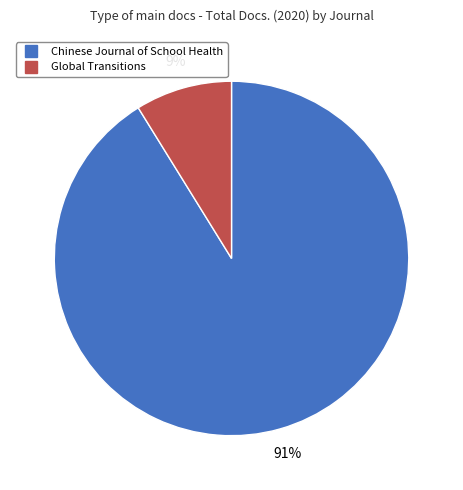

What is the largest slice in the pie chart?

Chinese Journal of School Health